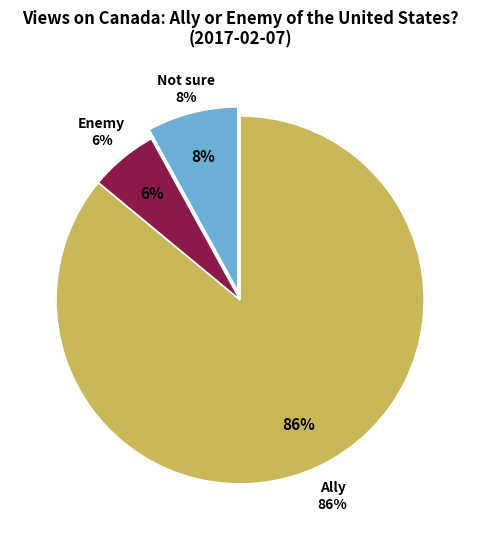

What percentage is the Enemy slice, to the nearest percent?

6%